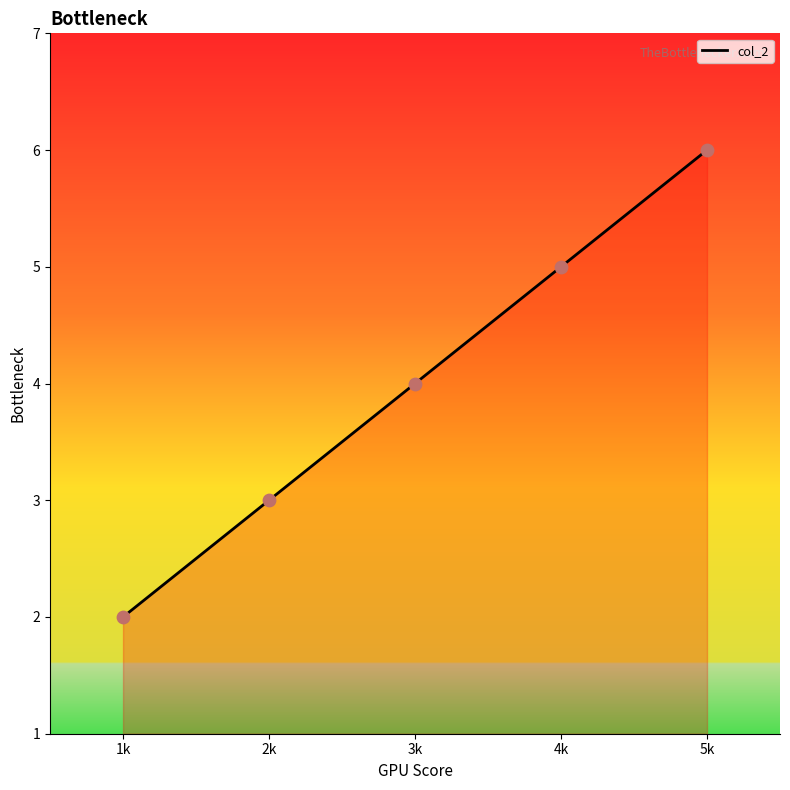

What is the change in value from 1k to 4k?

+3